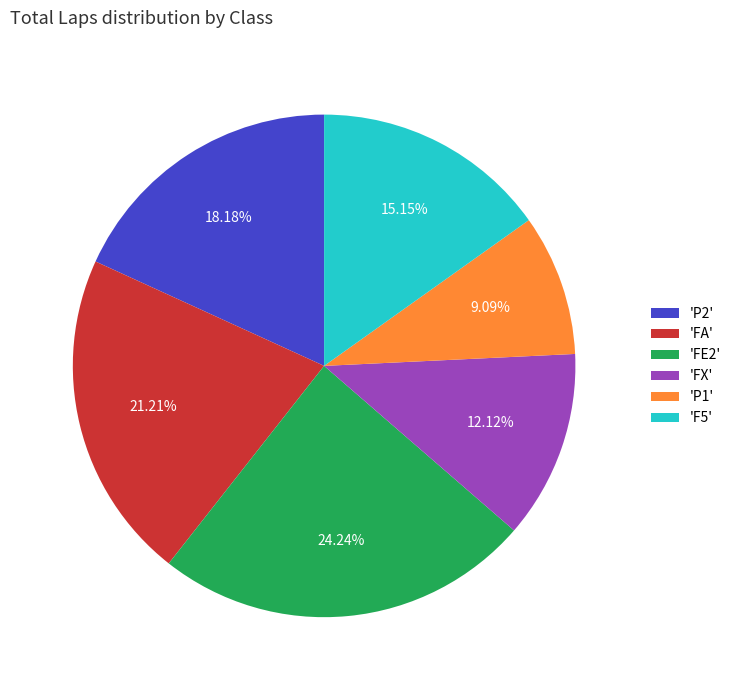

Does any single category account for the majority?

No